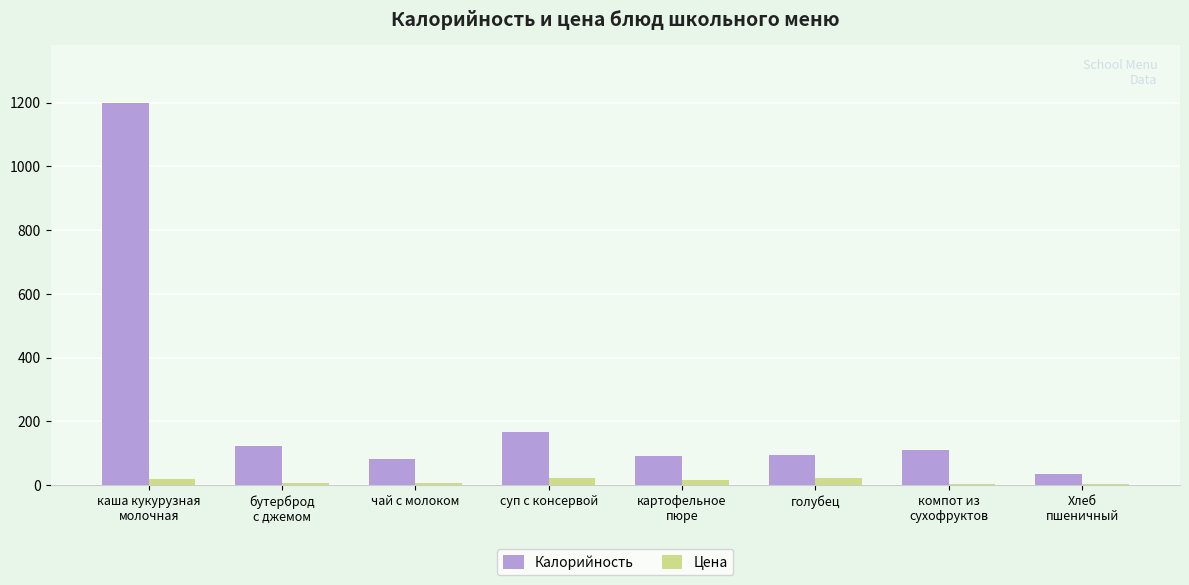

The value of Калорийность at голубец is 93.8. True or false?

True